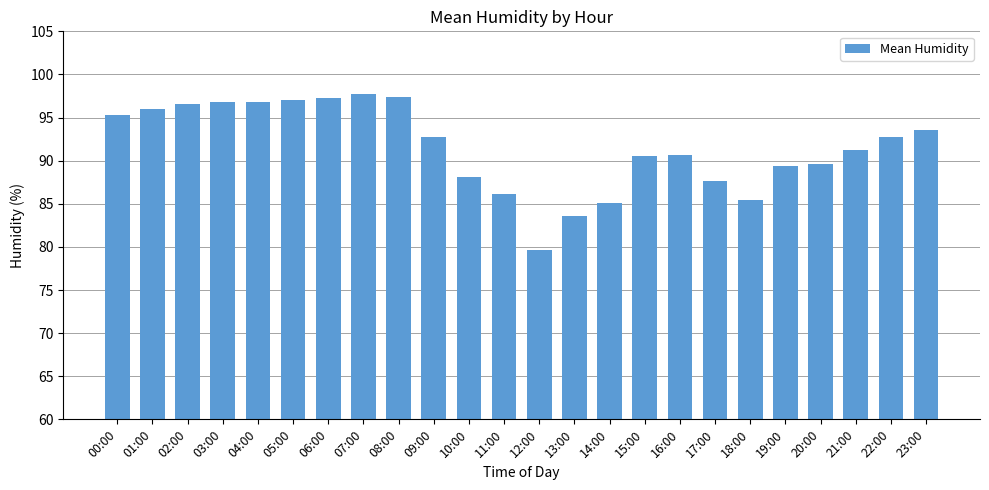

Does the chart contain stacked bars?

No